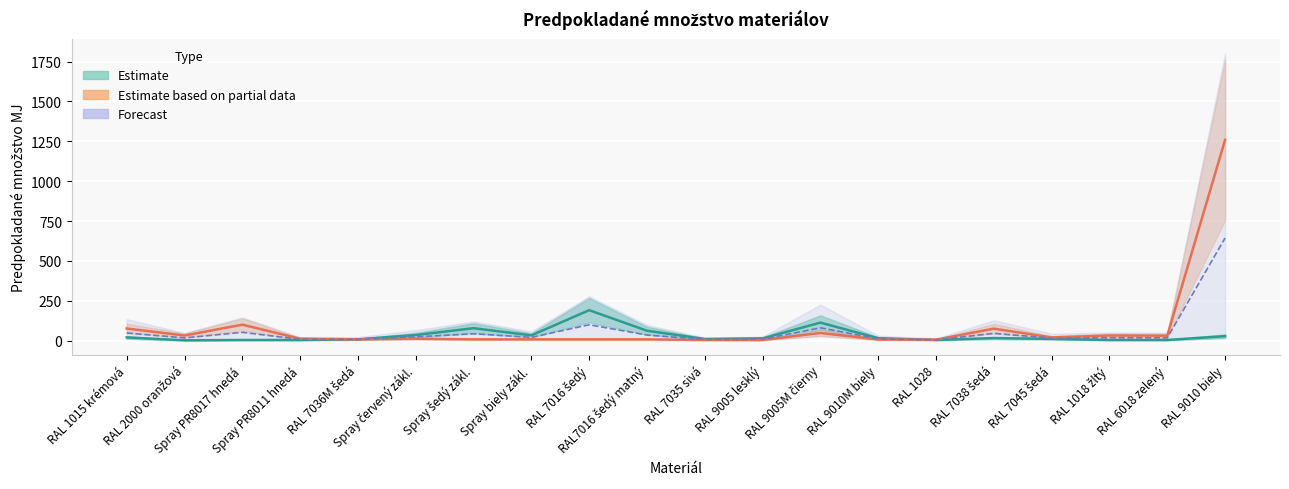

Which has a higher value, RAL 6018 zelený or RAL 7035 sivá?

RAL 7035 sivá